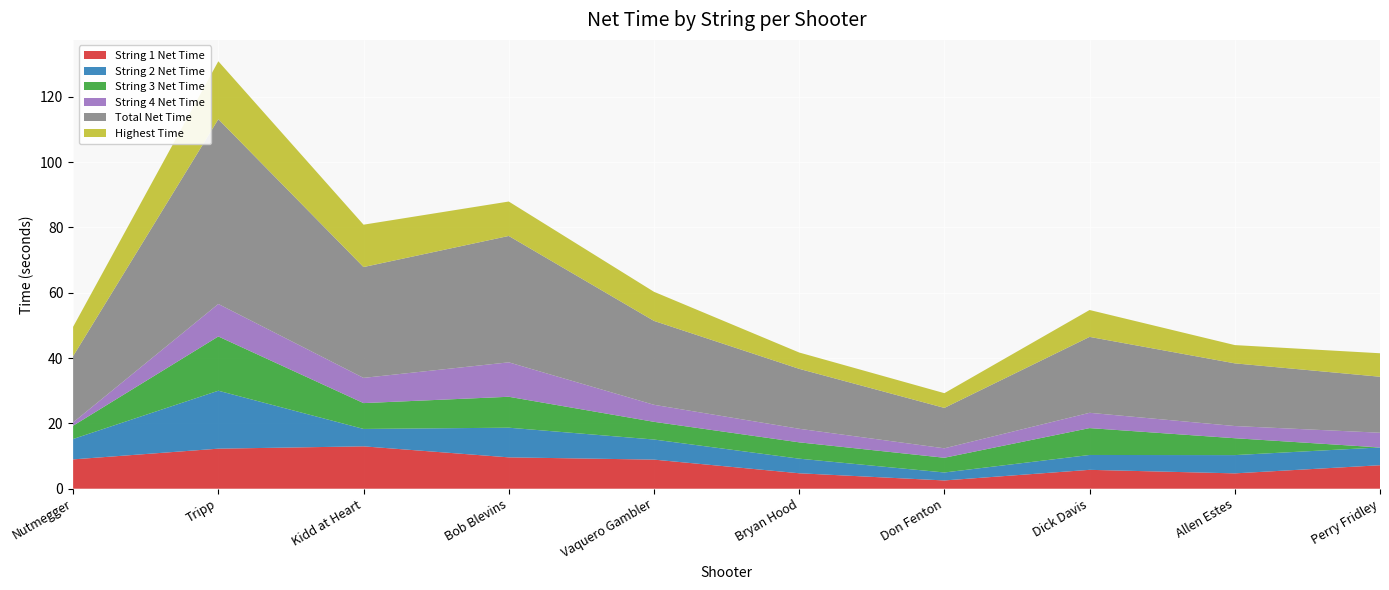

Reading right to left, list all the values displayed in this chart.

String 1 Net Time: 7.2	4.7	5.8	2.5	4.7	8.9	9.6	13.0	12.3	9.0
String 2 Net Time: 5.5	5.6	4.5	2.4	4.5	6.2	9.1	5.3	17.7	6.2
String 3 Net Time: 0.0	5.2	8.2	4.5	5.0	5.4	9.5	7.9	16.6	4.1
String 4 Net Time: 4.5	3.7	4.7	2.9	4.2	5.2	10.5	7.7	9.9	1.0
Total Net Time: 17.1	19.2	23.2	12.4	18.4	25.7	38.7	33.9	56.6	20.3
Highest Time: 7.2	5.6	8.2	4.5	5.0	8.9	10.5	13.0	17.7	9.0